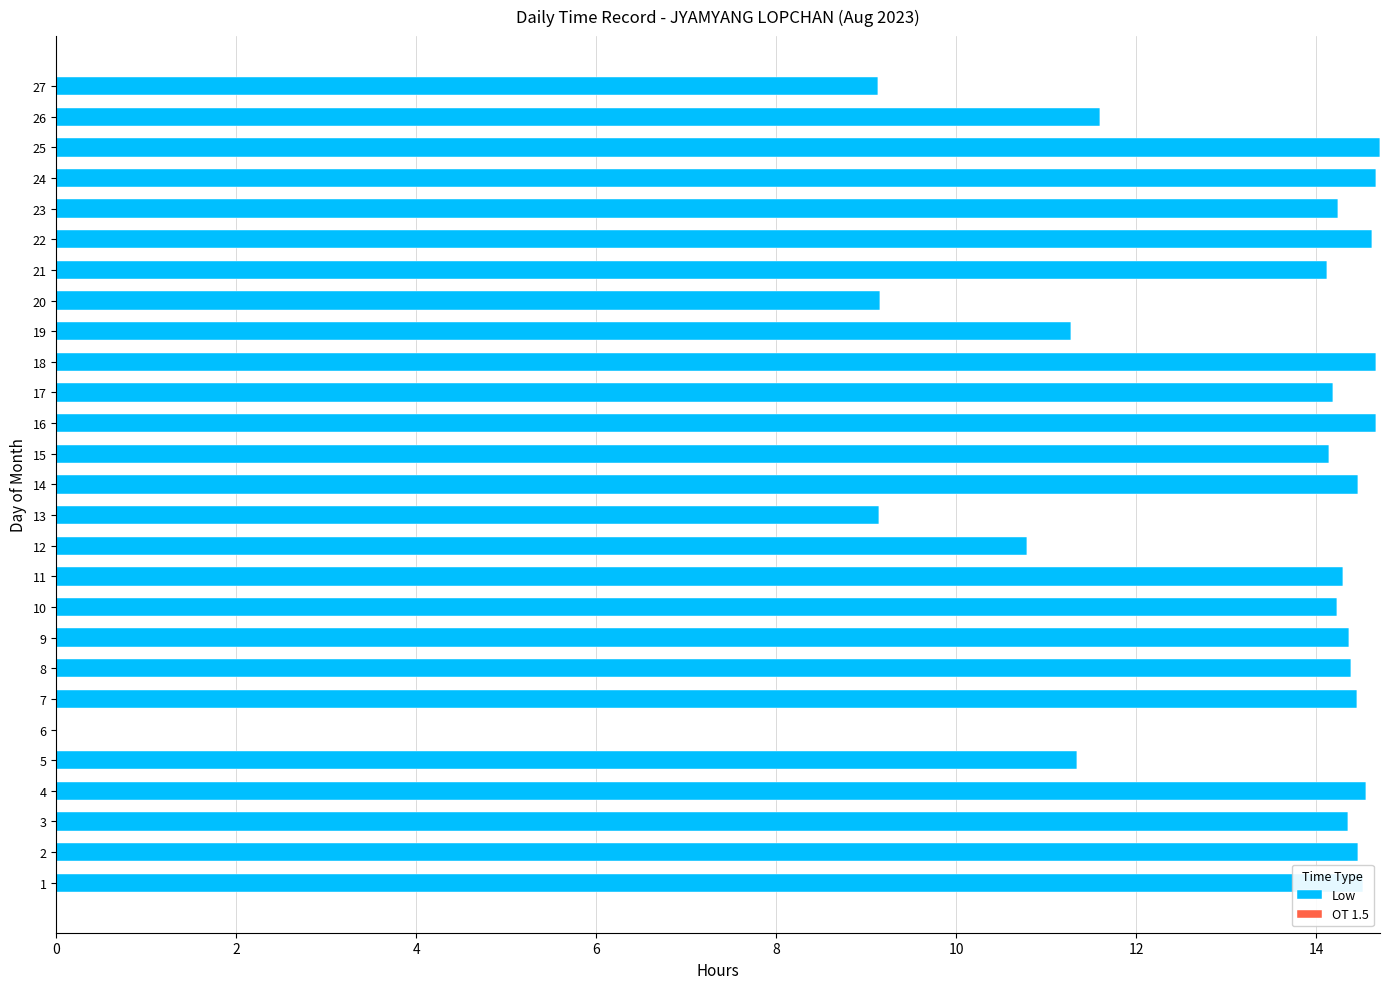

The value at 13 is 9.1. True or false?

True